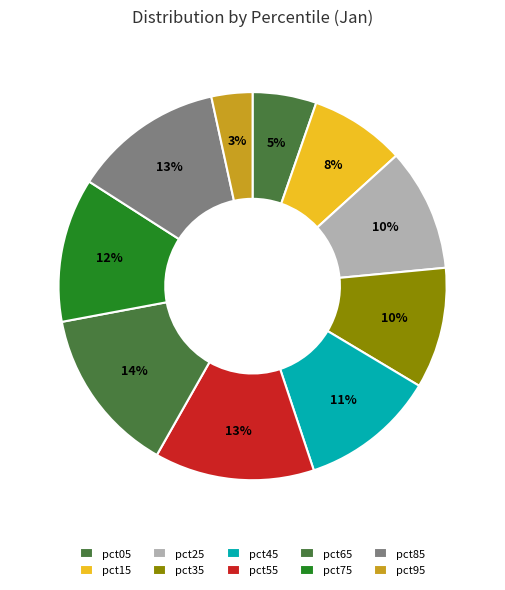

Does pct45 account for over 50% of the chart?

No